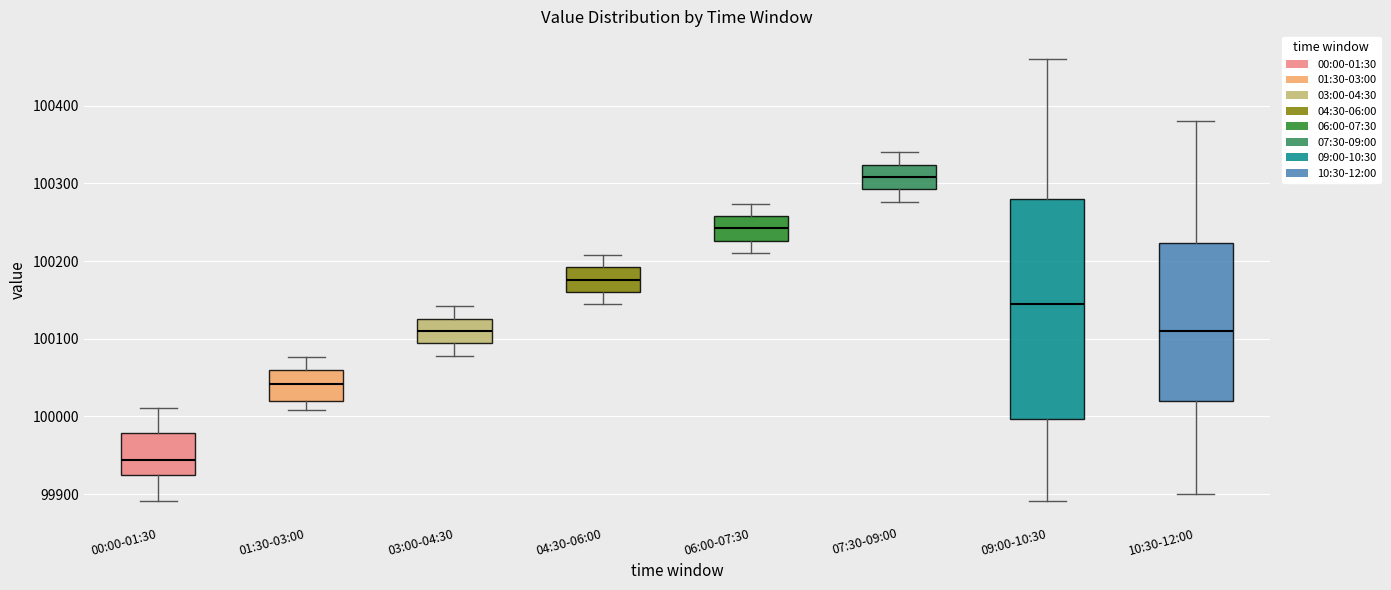

Reading left to right, transcribe this box plot: for each box, give where its median line is, the range the box spans, and where its two whiskers end, as read against the y-axis. The values are not printed on the chart, so give them approximately, as read against the axis.

00:00-01:30: median 99940, box 99930 to 99980, whiskers 99890 to 100010
01:30-03:00: median 100040, box 100020 to 100060, whiskers 100010 to 100080
03:00-04:30: median 100110, box 100090 to 100130, whiskers 100080 to 100140
04:30-06:00: median 100180, box 100160 to 100190, whiskers 100140 to 100210
06:00-07:30: median 100240, box 100230 to 100260, whiskers 100210 to 100270
07:30-09:00: median 100310, box 100290 to 100320, whiskers 100280 to 100340
09:00-10:30: median 100150, box 100000 to 100280, whiskers 99890 to 100460
10:30-12:00: median 100110, box 100020 to 100220, whiskers 99900 to 100380